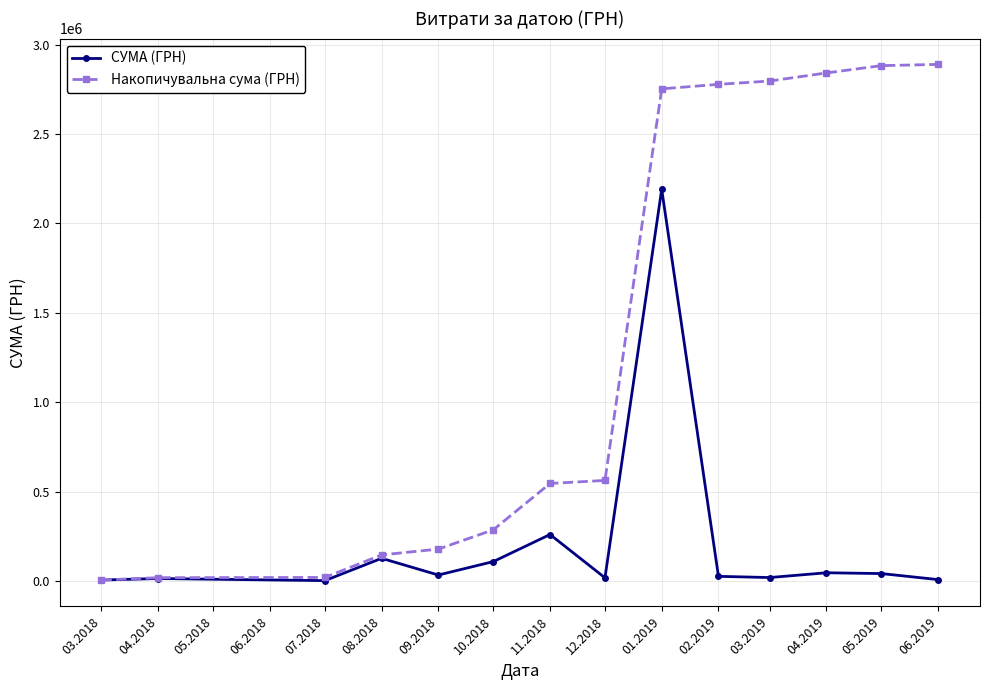

Which series has the widest spread of values?

Накопичувальна сума (ГРН)